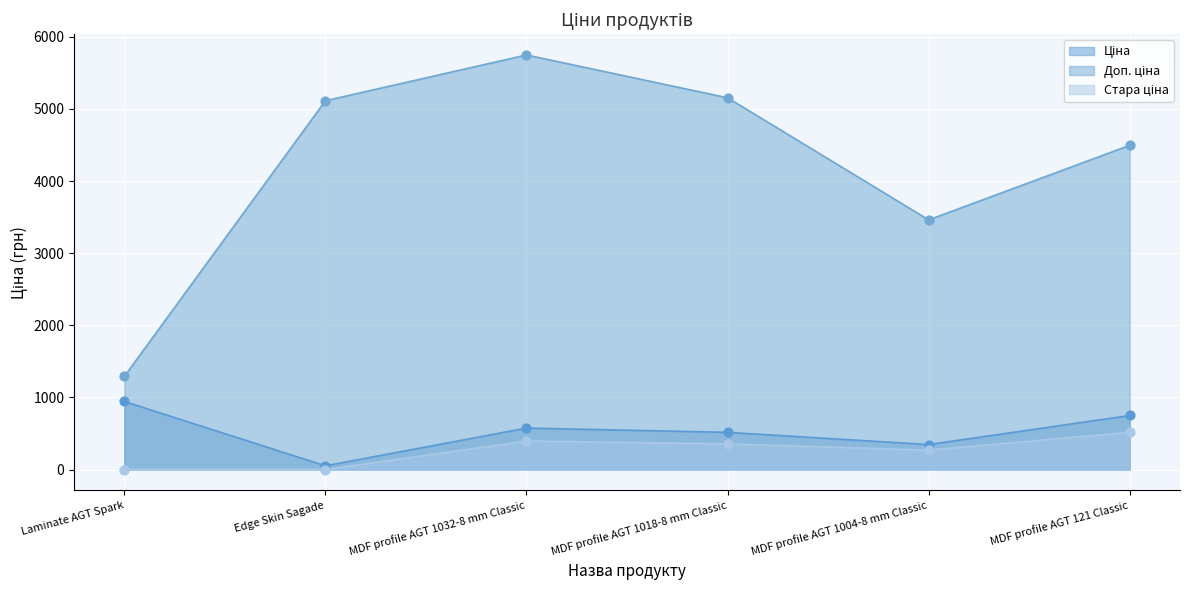

Which series has the widest spread of Y values?

Доп. ціна